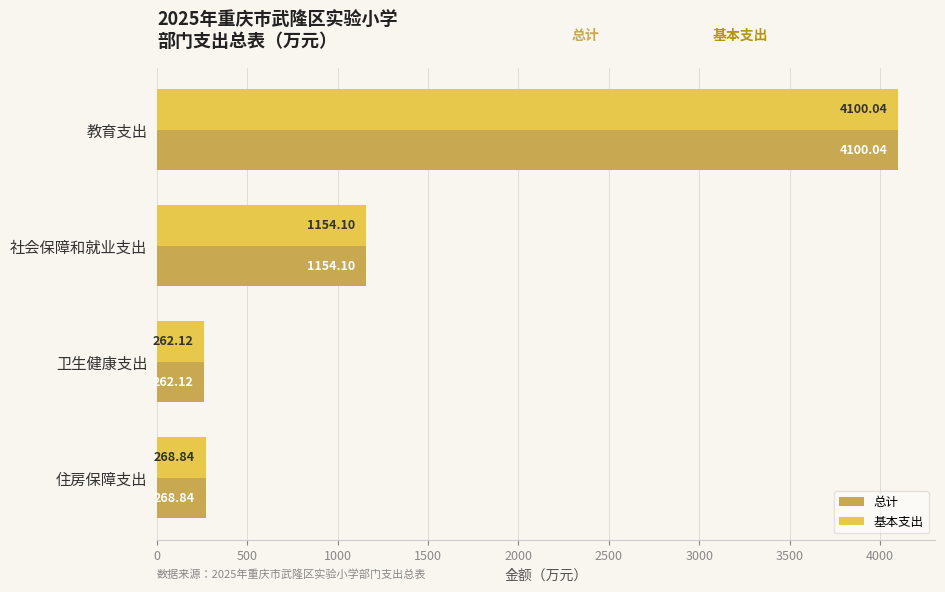

What is the sum of all 总计 values?

5785.1